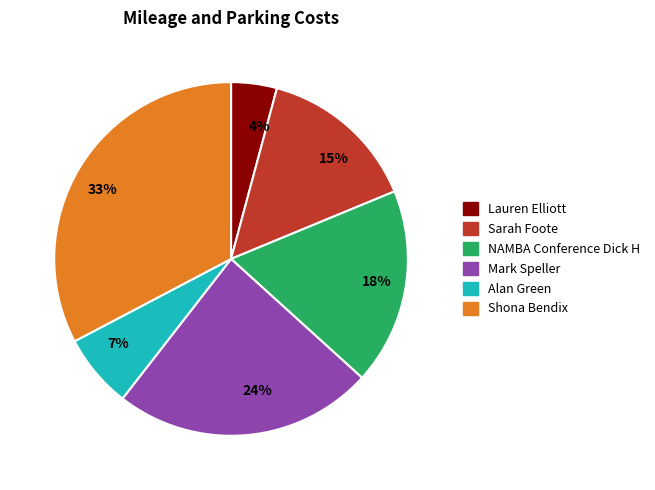

Combined, do 4% and 33% account for over 50%?

No